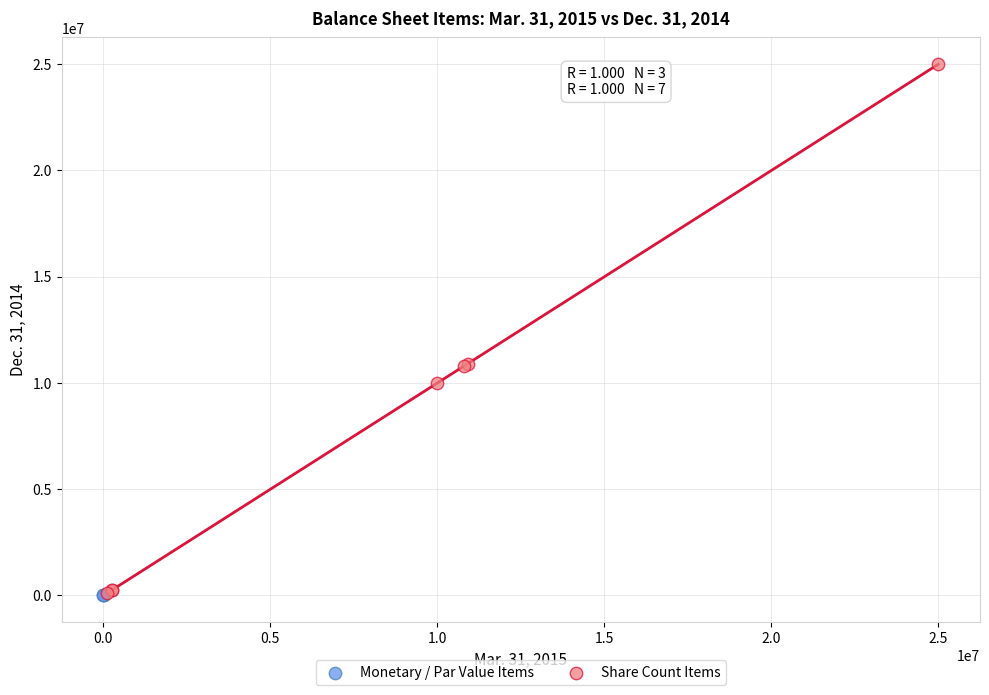

Which series reaches the maximum Y coordinate?

Share Count Items